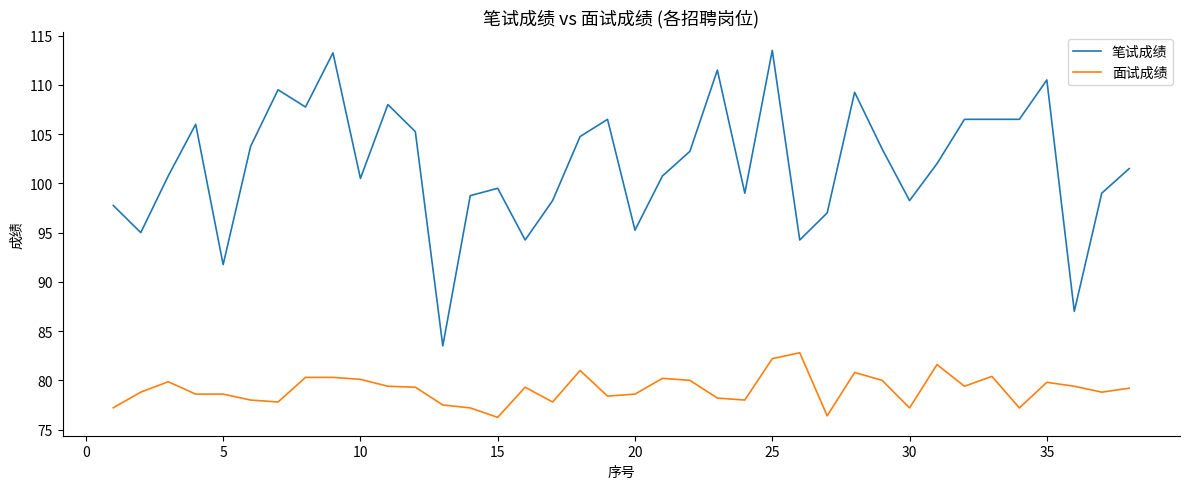

What is the difference between the maximum and minimum values in the 面试成绩 series?

6.6